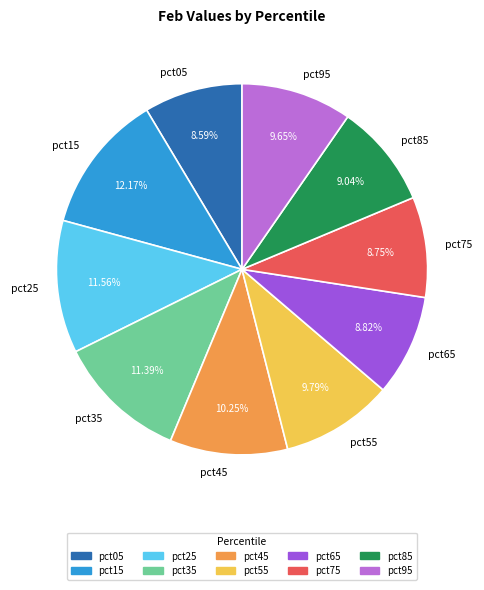

How many slices are in this pie chart?

10